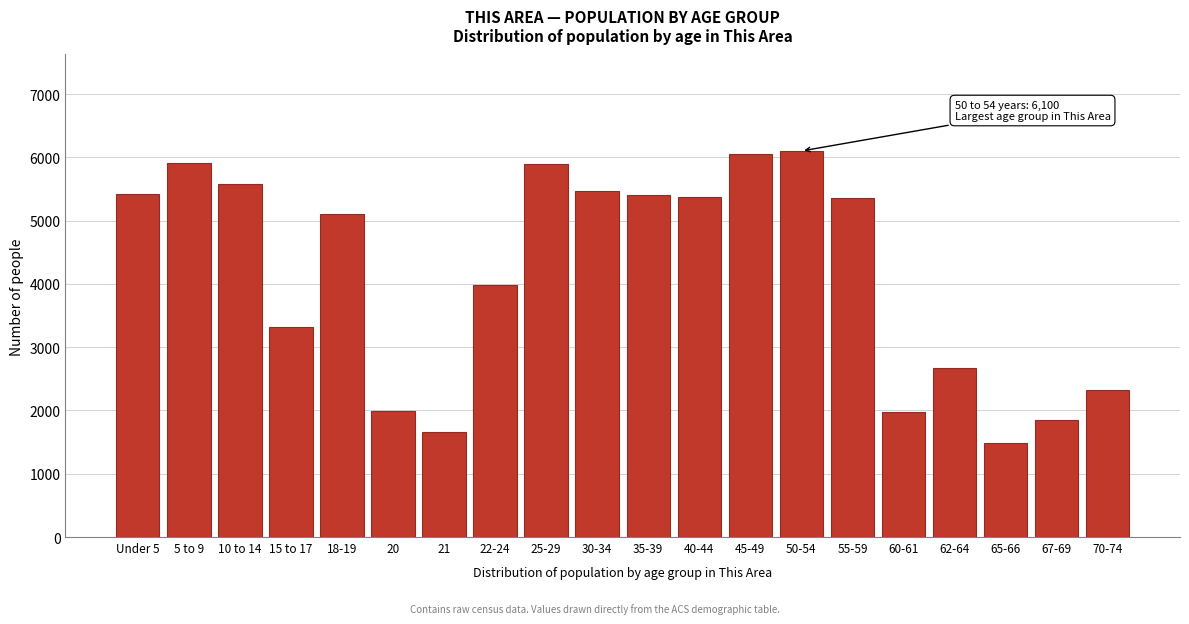

What is the value of the 2nd bar from the left?

5918